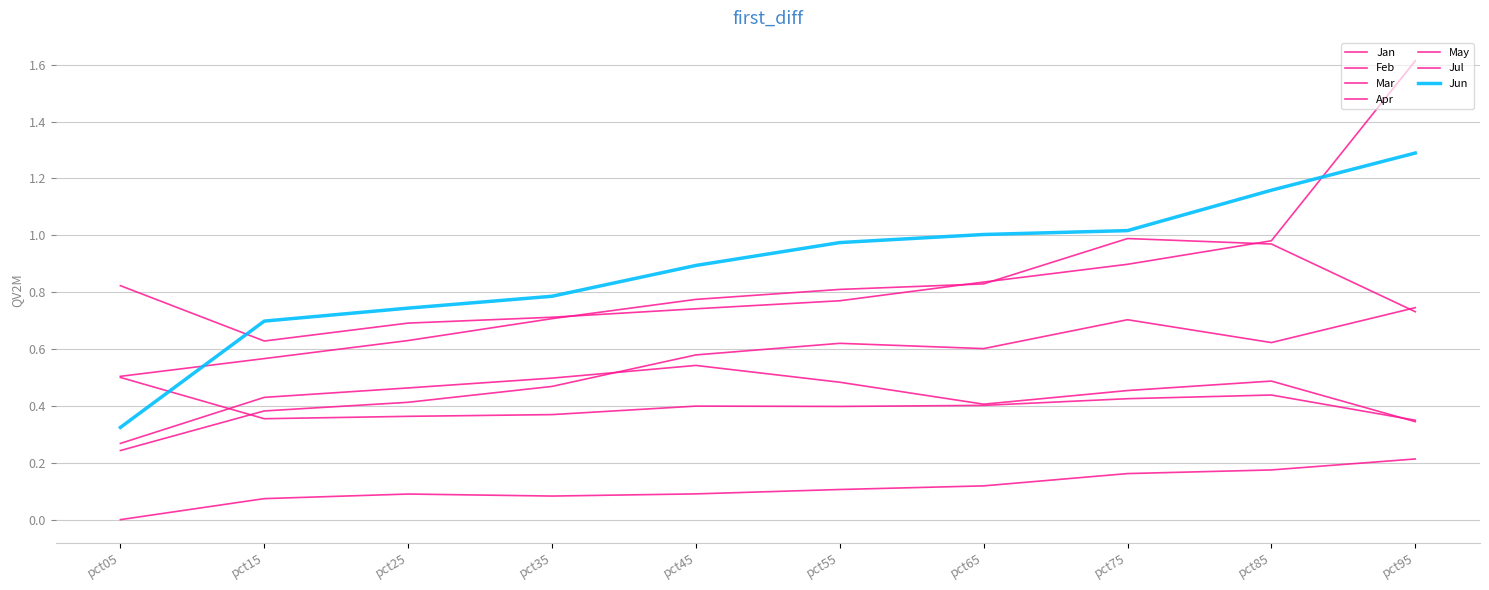

Is this an area chart (filled region under the line)?

No